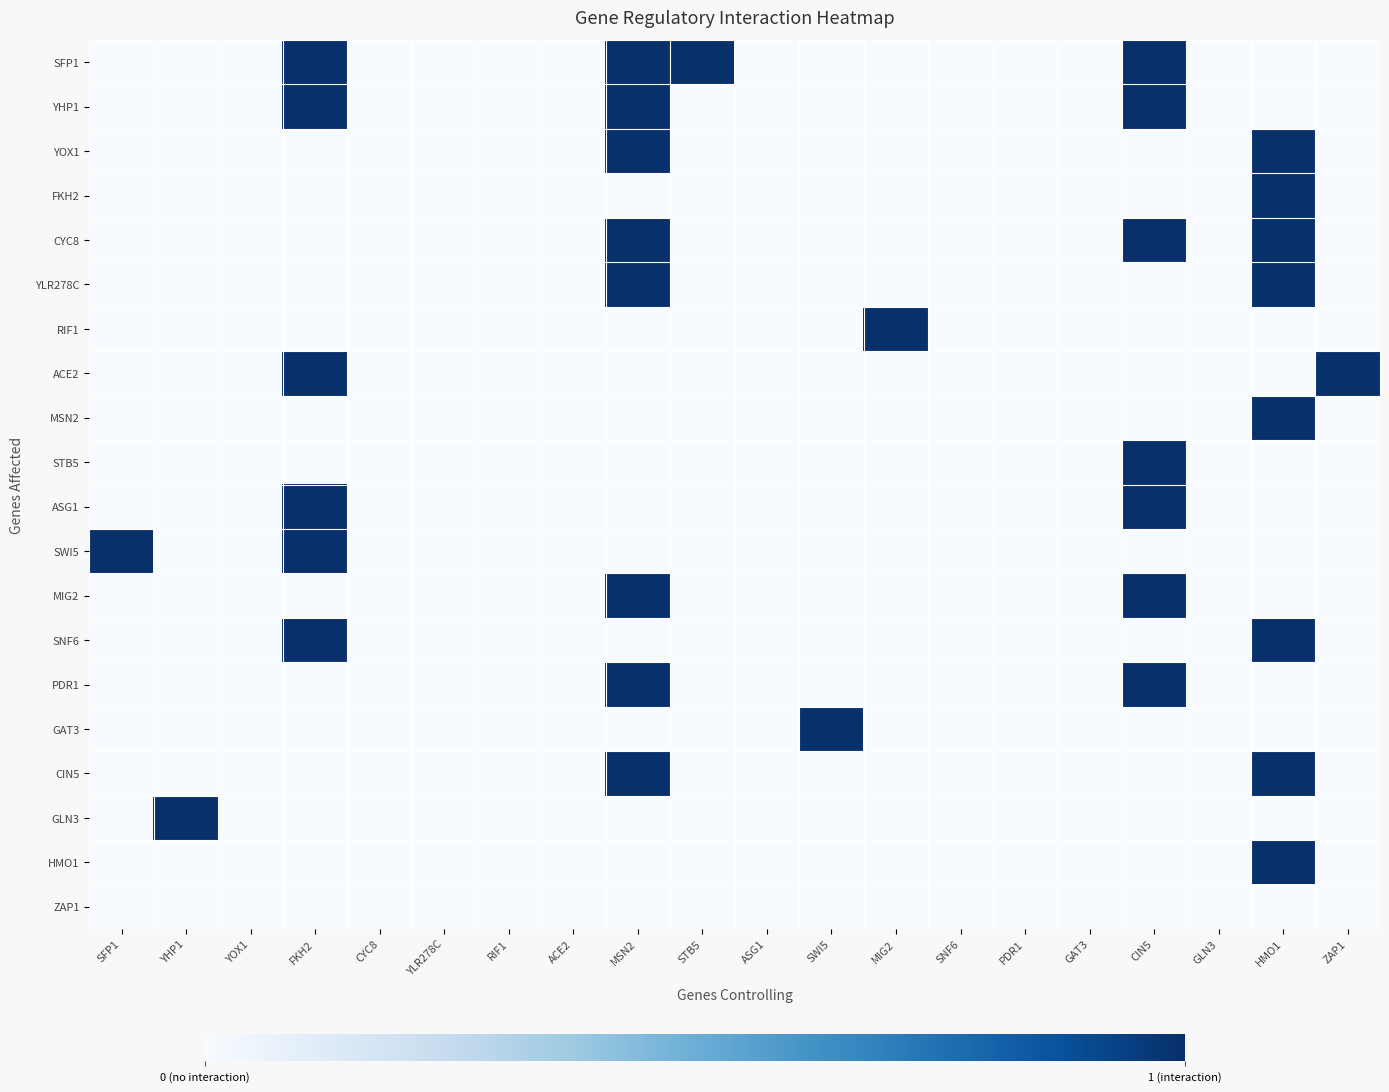

Which series has the widest spread of values?

SFP1